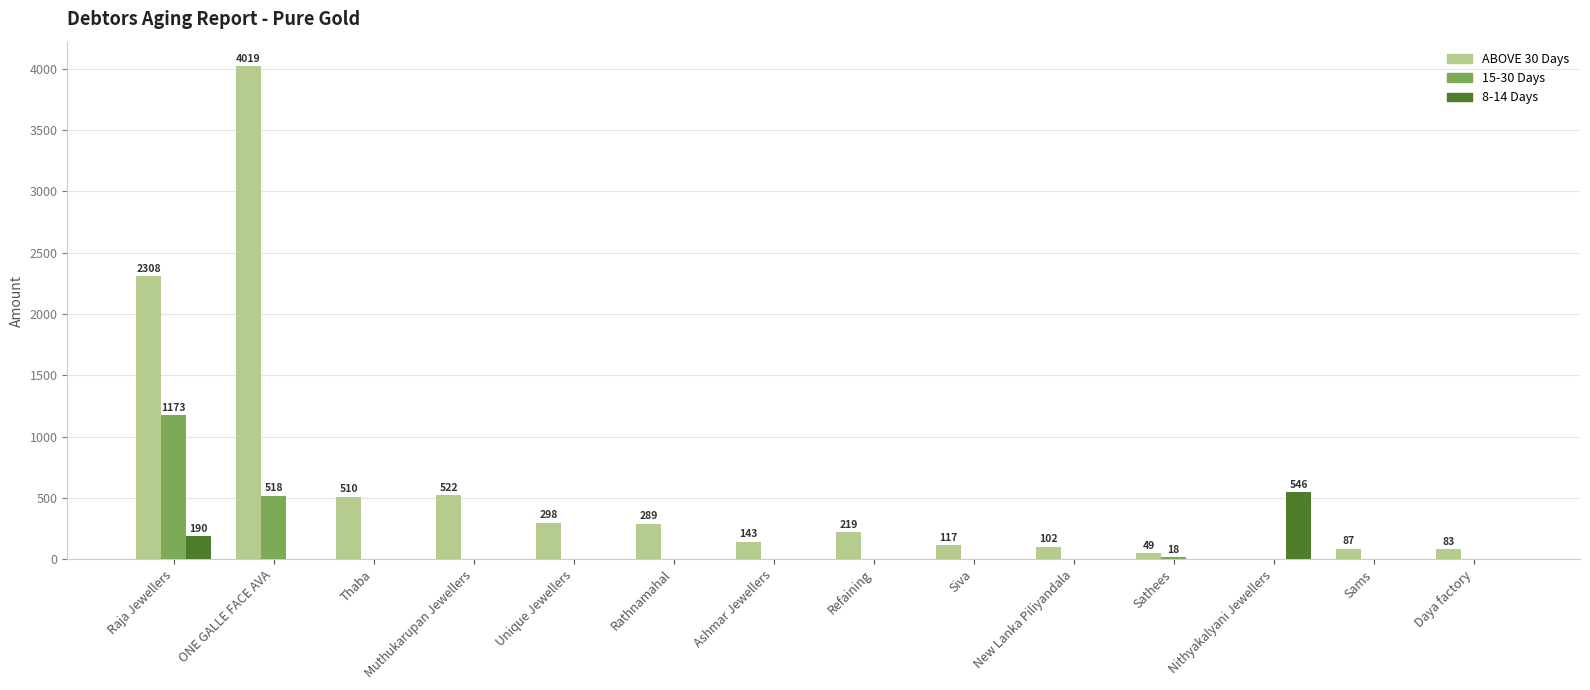

The 8-14 Days series shows 315 at Unique Jewellers. True or false?

False